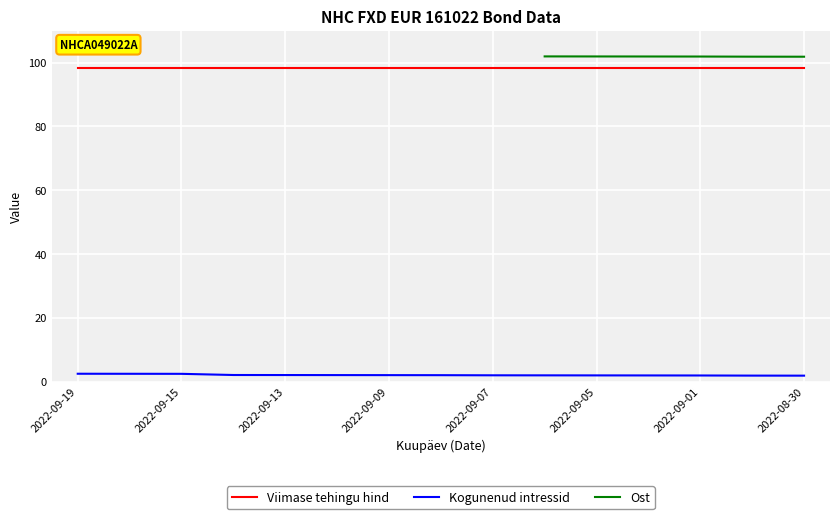

What is the highest value of the Kogunenud intressid series?

2.4